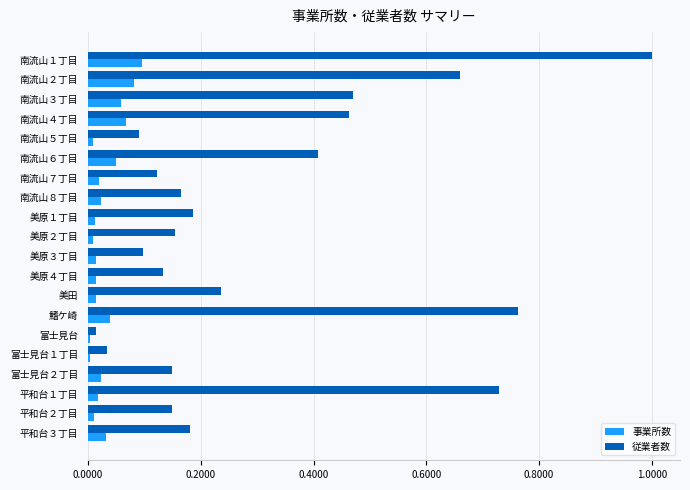

Which category has the highest value in the 従業者数 series?

南流山１丁目